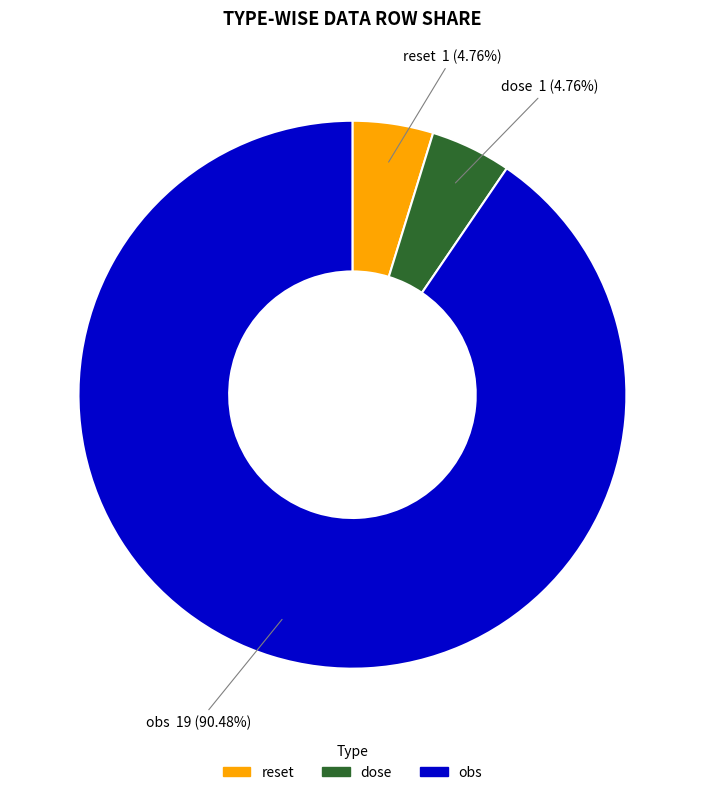

What is the total percentage of reset and obs?

95.2%